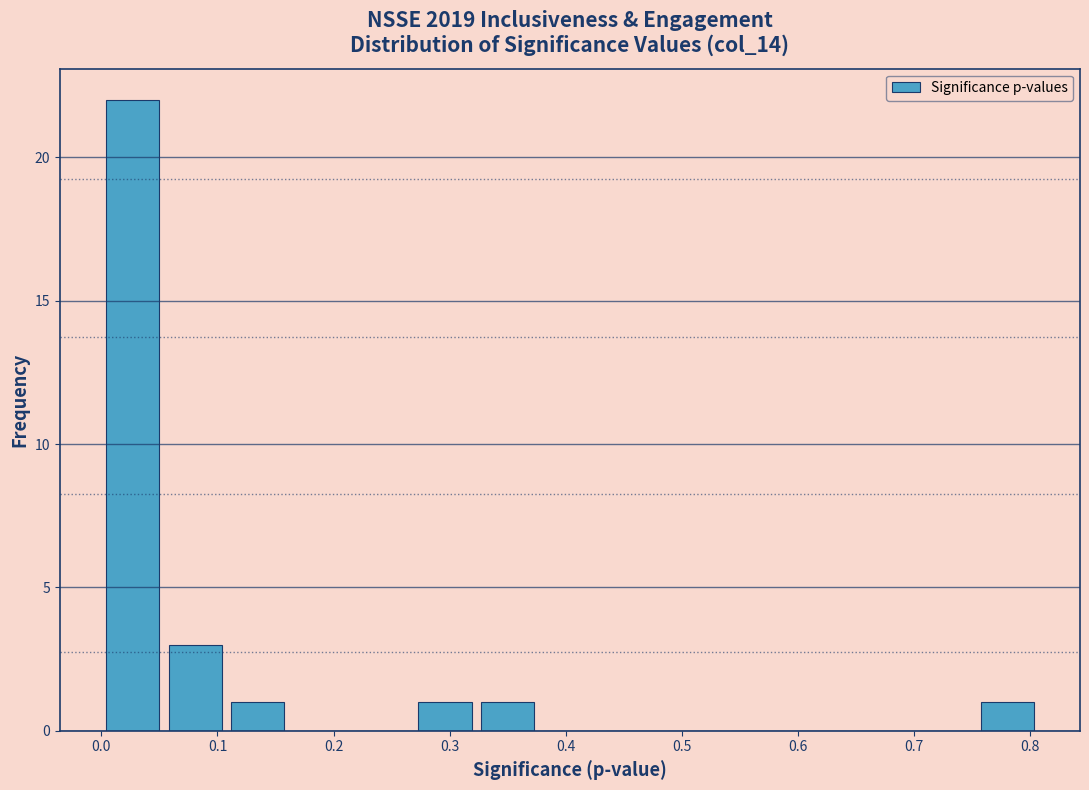

Reading left to right, list every bar in this chart as the range it spans on the x-axis followed by its height. Neither the bar edges nor the heights are printed on the chart, so give them approximately, as read against the axes.

0.00 to 0.05: 22
0.05 to 0.11: 3
0.11 to 0.16: 1
0.16 to 0.22: 0
0.22 to 0.27: 0
0.27 to 0.32: 1
0.32 to 0.38: 1
0.38 to 0.43: 0
0.43 to 0.48: 0
0.48 to 0.54: 0
0.54 to 0.59: 0
0.59 to 0.65: 0
0.65 to 0.70: 0
0.70 to 0.75: 0
0.75 to 0.81: 1